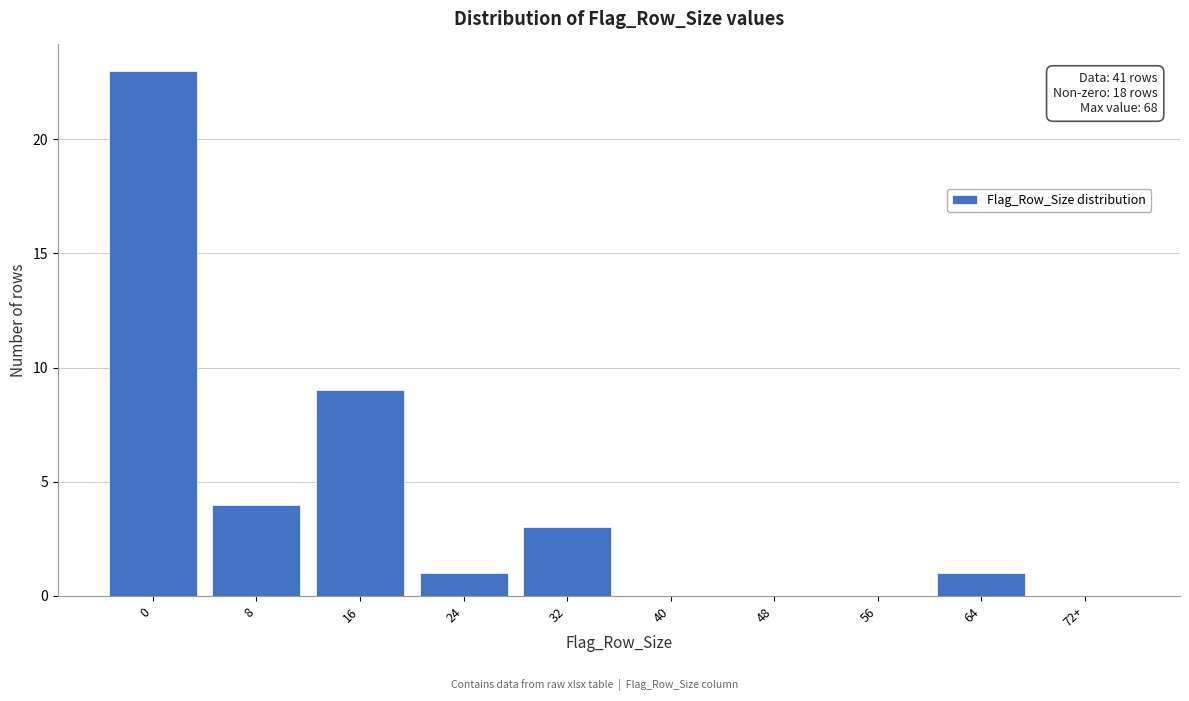

Reading left to right, what are all the values shown in this chart?

0=23	8=4	16=9	24=1	32=3	40=0	48=0	56=0	64=1	72+=0